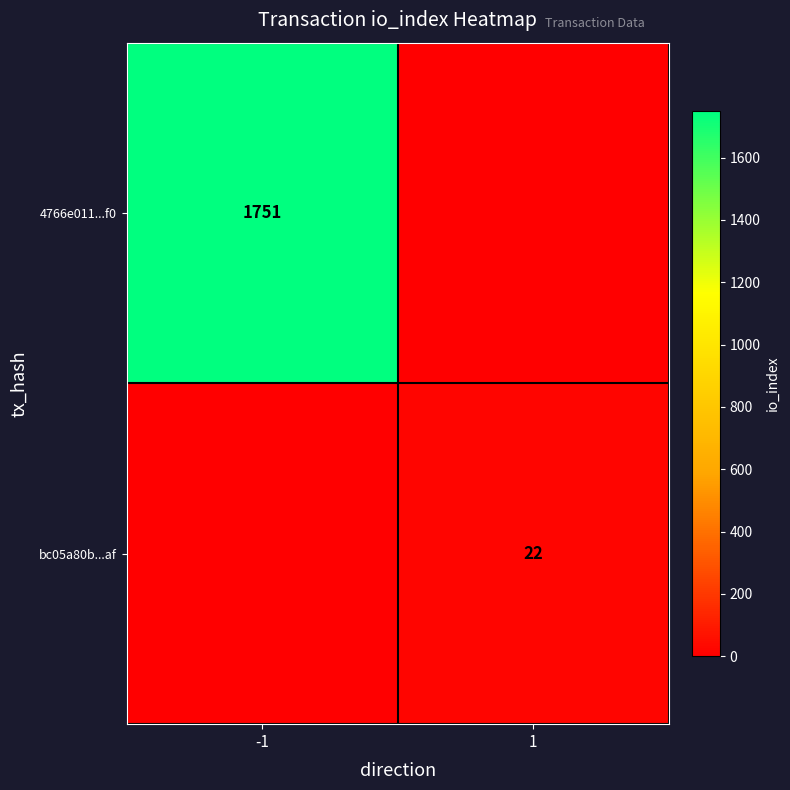

True or false: 4766e011...f0 has a value of 985 at -1.

False